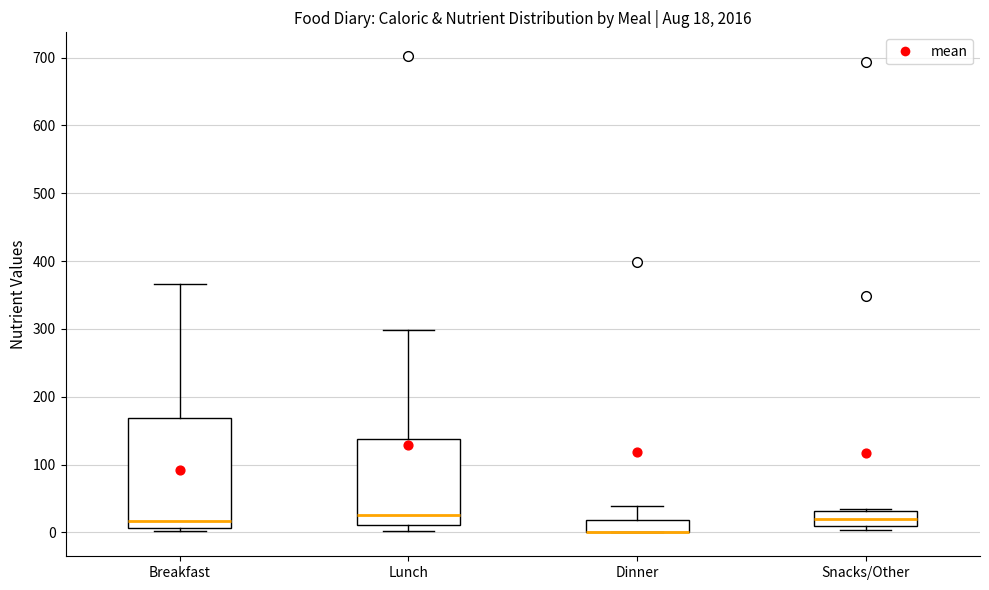

Which box is the tallest, from its lower edge to its upper edge?

Breakfast